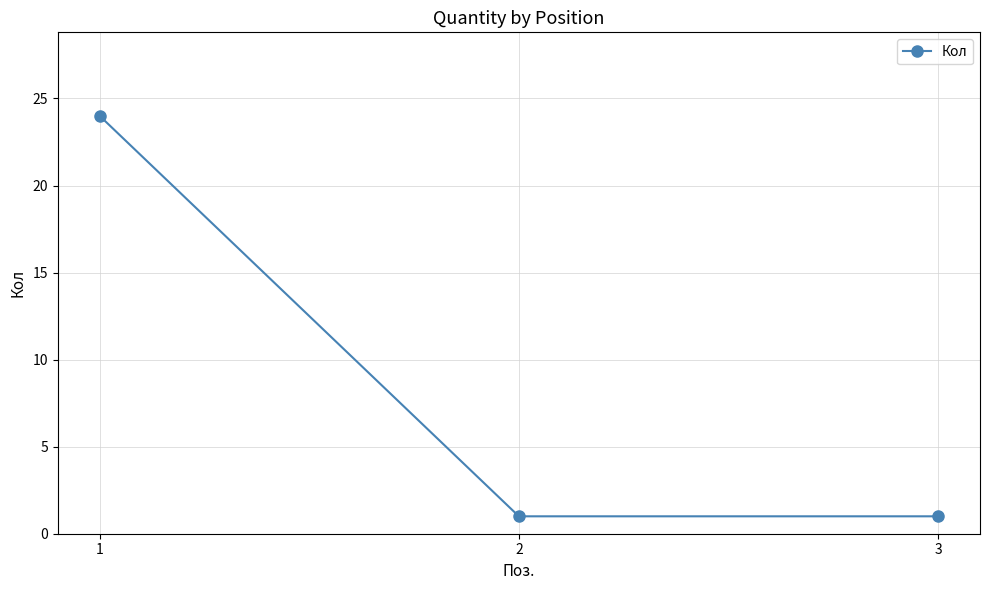

True or false: the data shows 10 at 1.

False